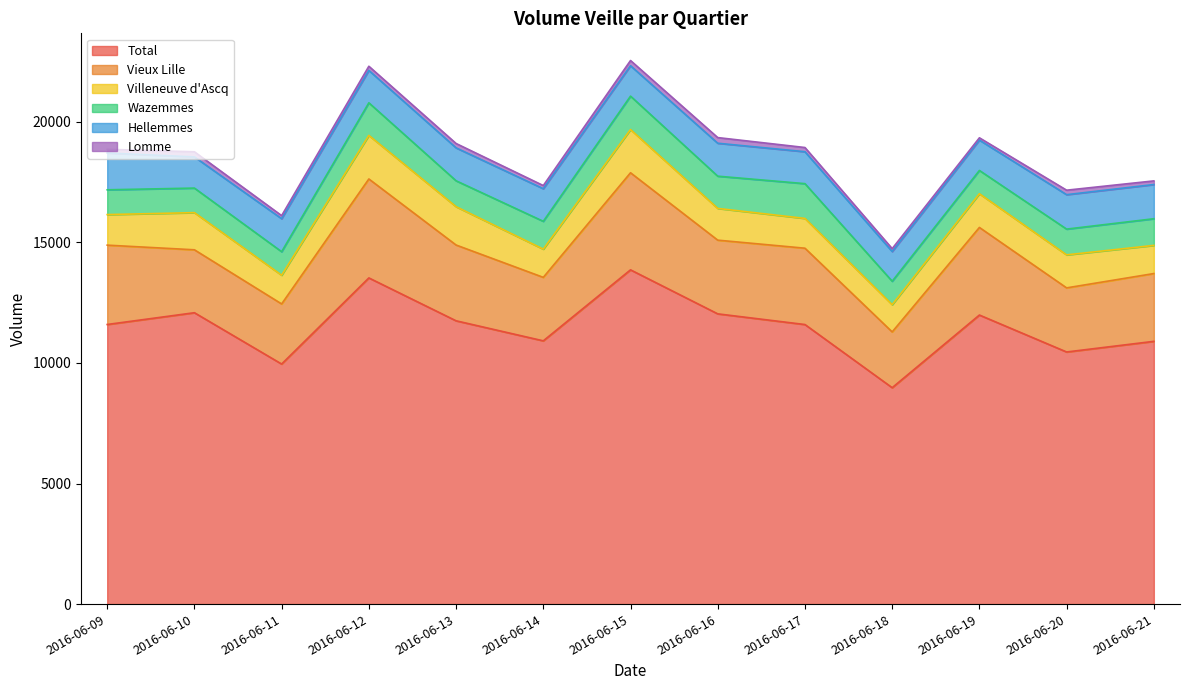

What is the minimum value for Lomme?

95